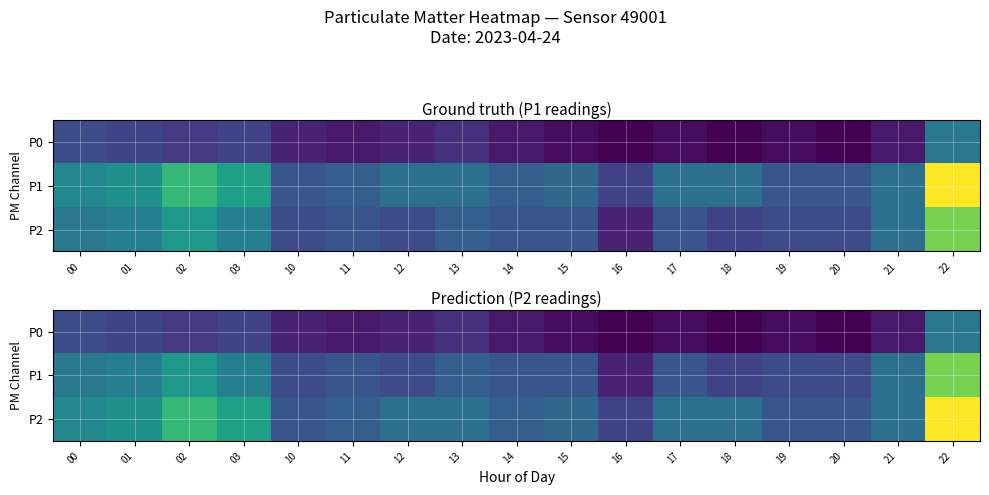

What is the maximum value for P2?

33